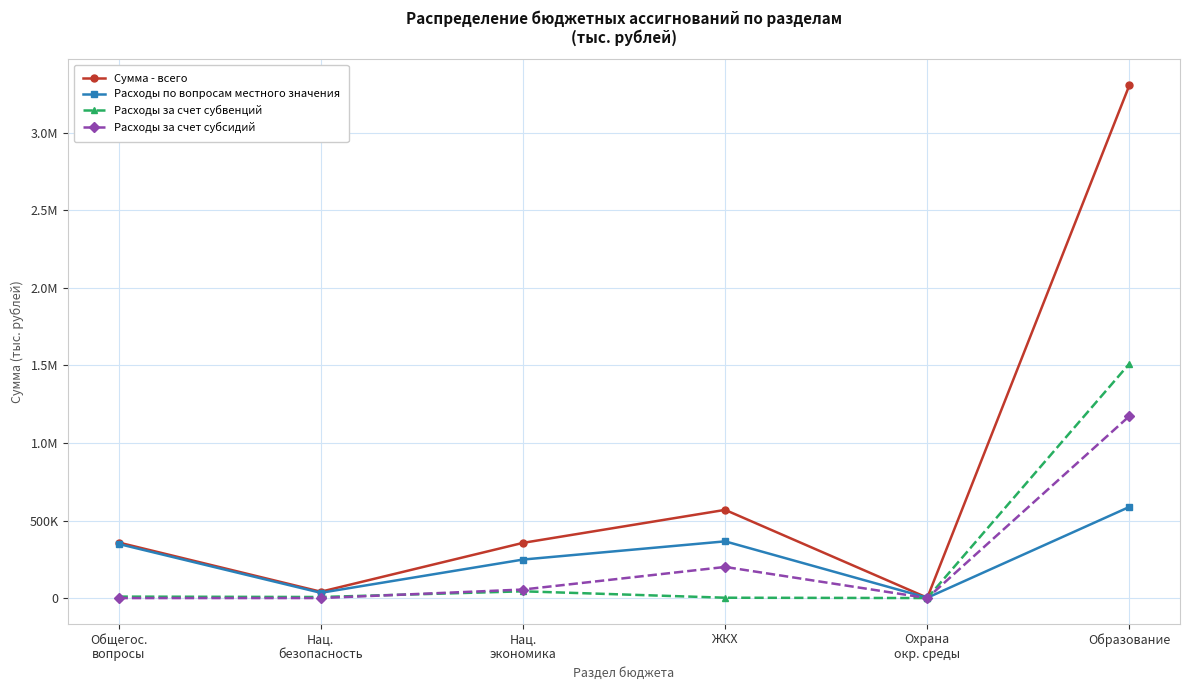

Where is Сумма - всего nearest to the value 1654523?

ЖКХ